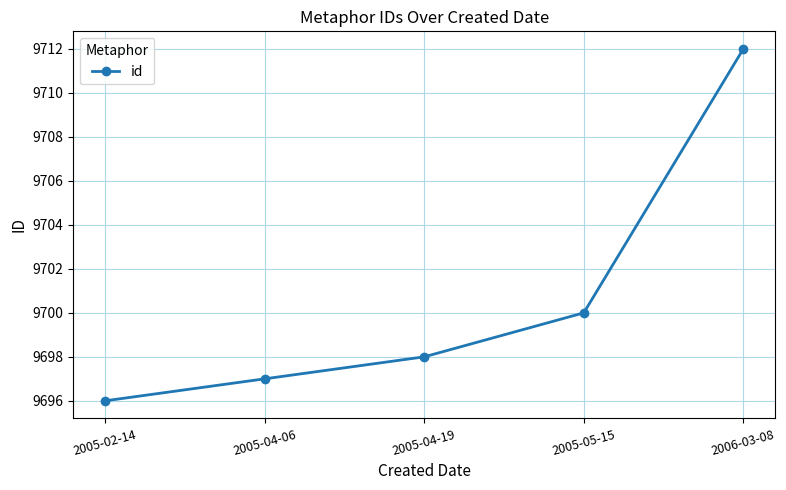

Which label corresponds to the largest value in the chart?

2006-03-08